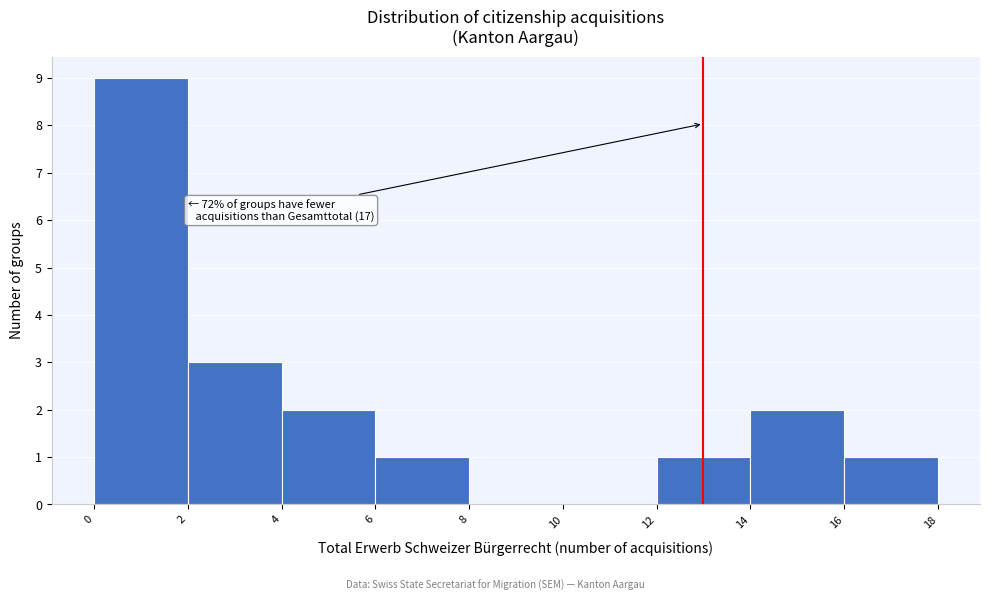

Which range on the x-axis has the tallest bar?

0 to 2